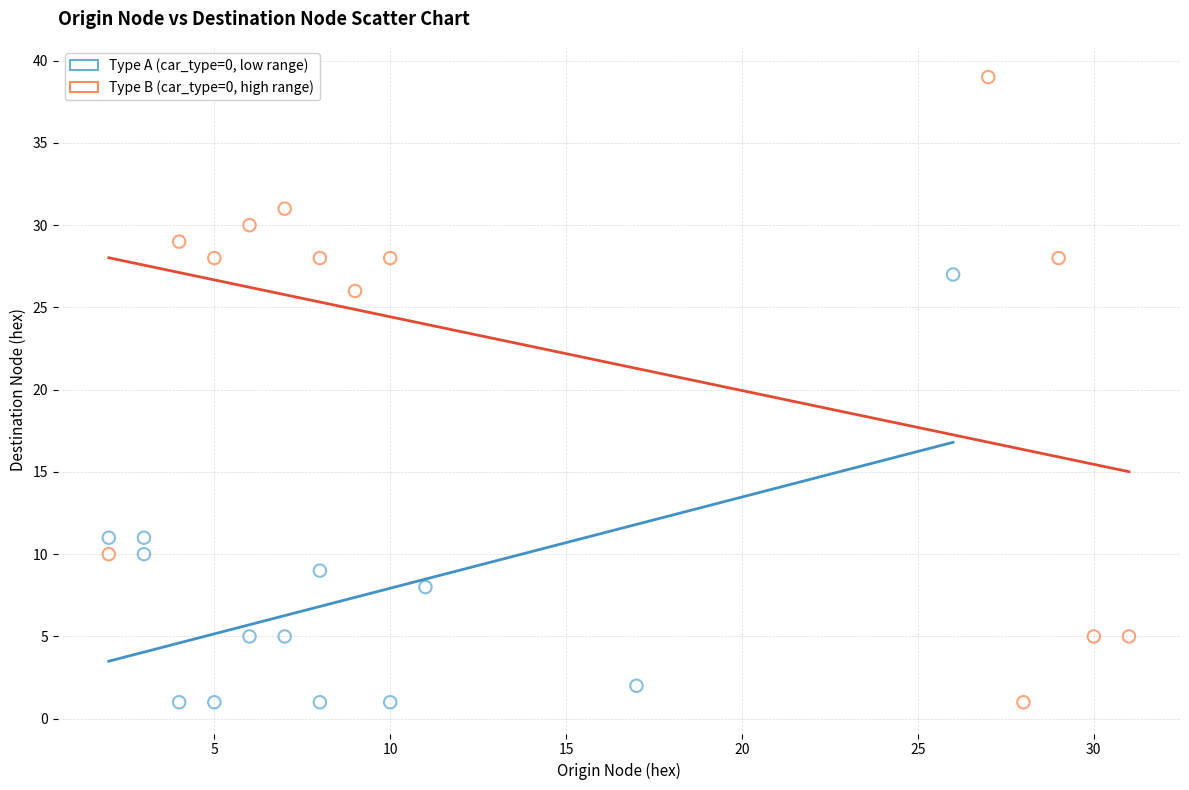

Which series reaches the maximum Y coordinate?

Type B (car_type=0, high range)